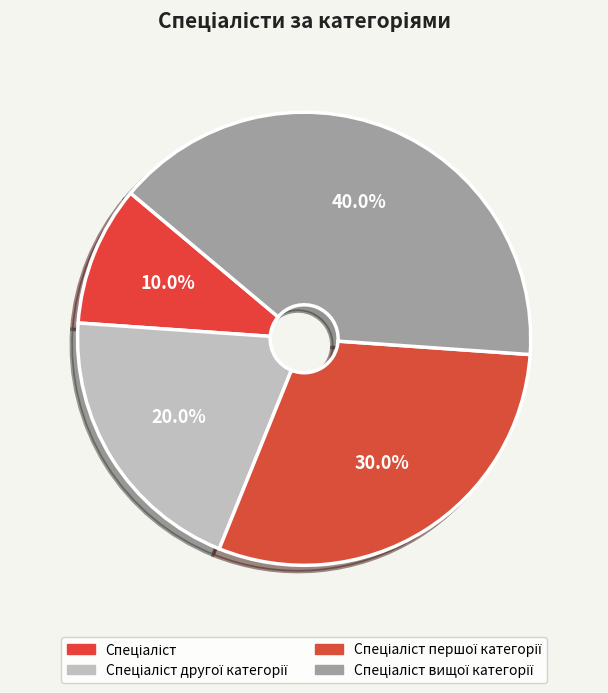

How many slices are in this pie chart?

4